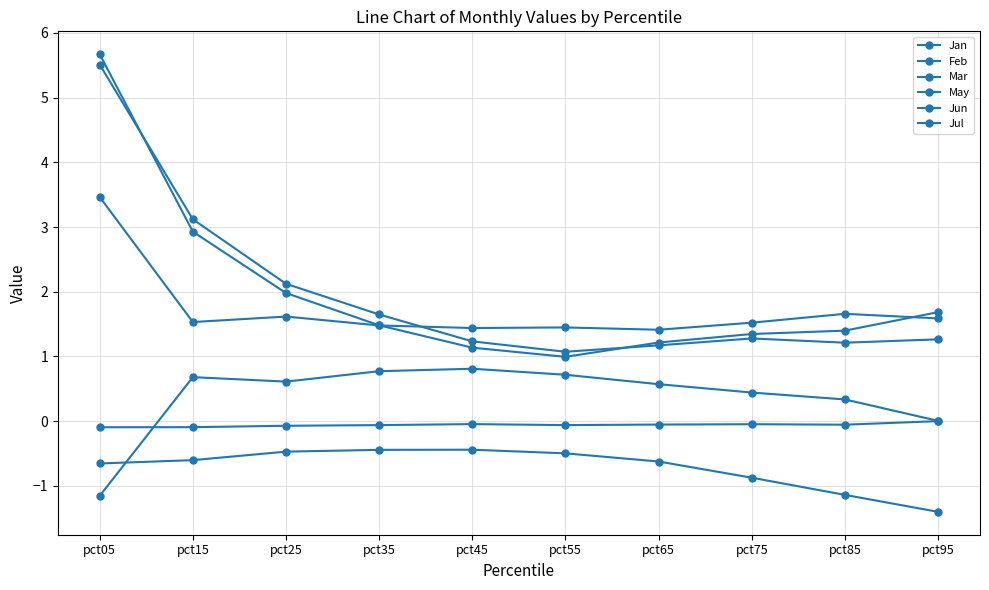

What is the difference between the second highest and second lowest values in the Jun series?

0.2